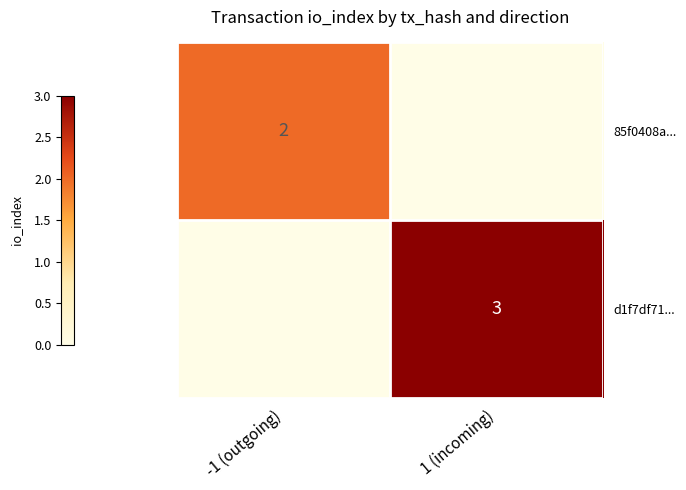

Is it true that 85f0408a... equals 1 at -1 (outgoing)?

False